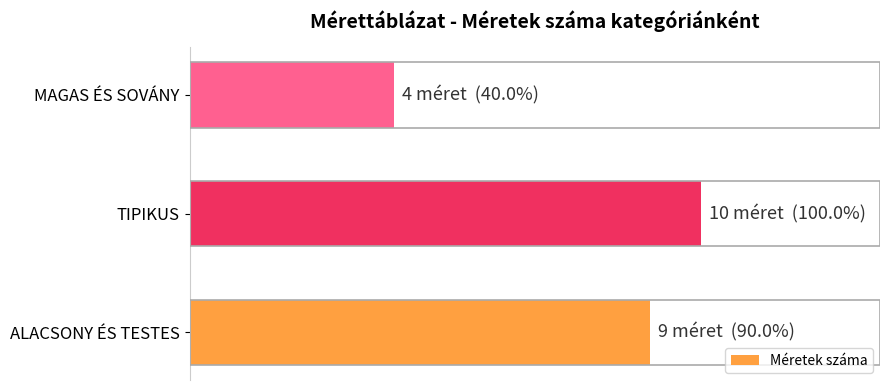

Count the number of values greater than 9.

1